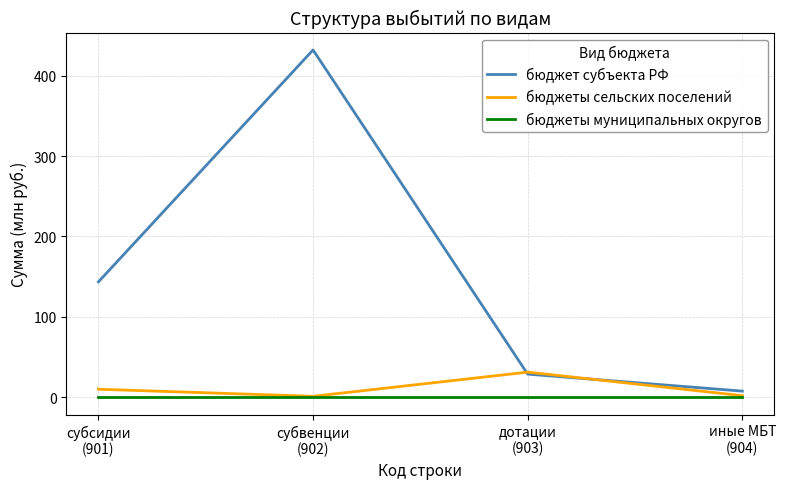

What is the average value of the бюджет субъекта РФ series?

153.0